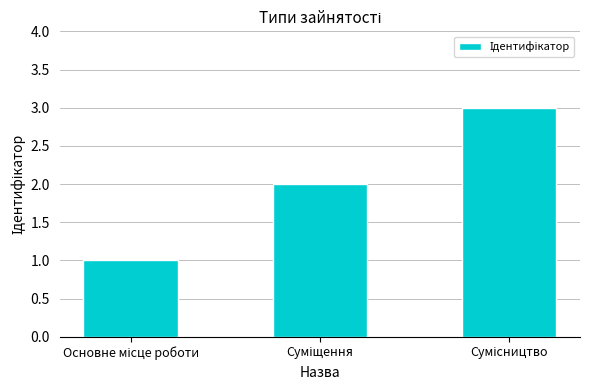

What is the greatest value displayed?

3